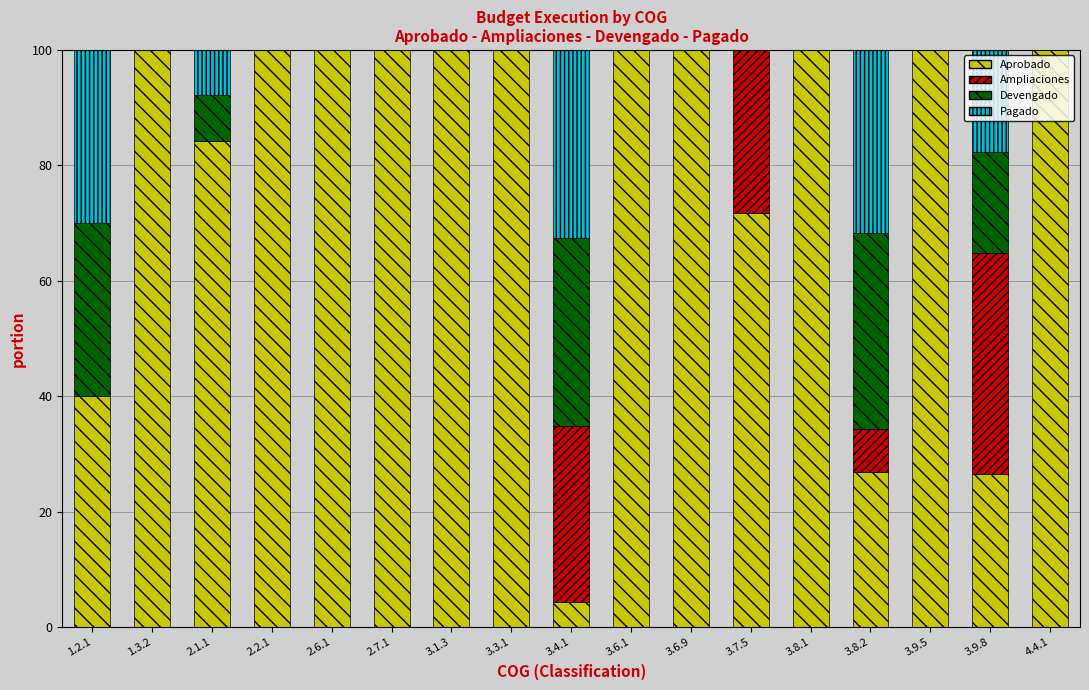

What is the total value across all series at 4.4.1?

100.0